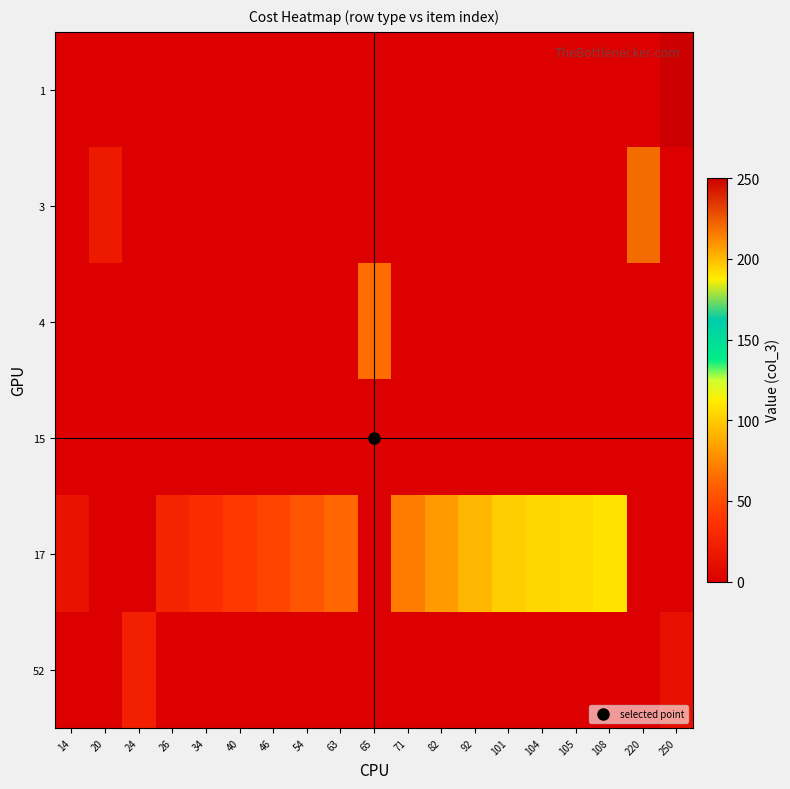

Which series has the largest total across all categories?

17